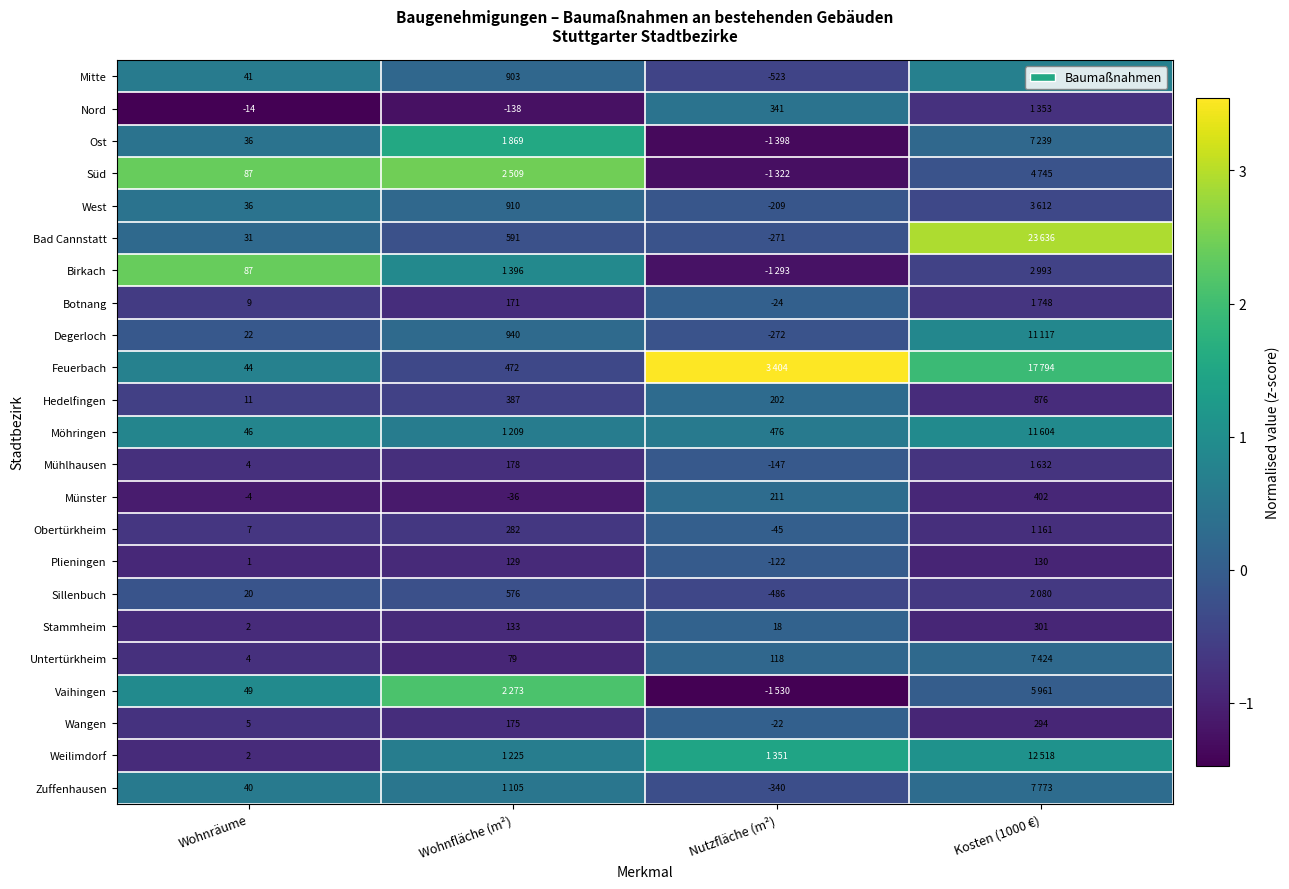

Is the value of West at Wohnräume greater than the value of Hedelfingen at Wohnräume?

Yes